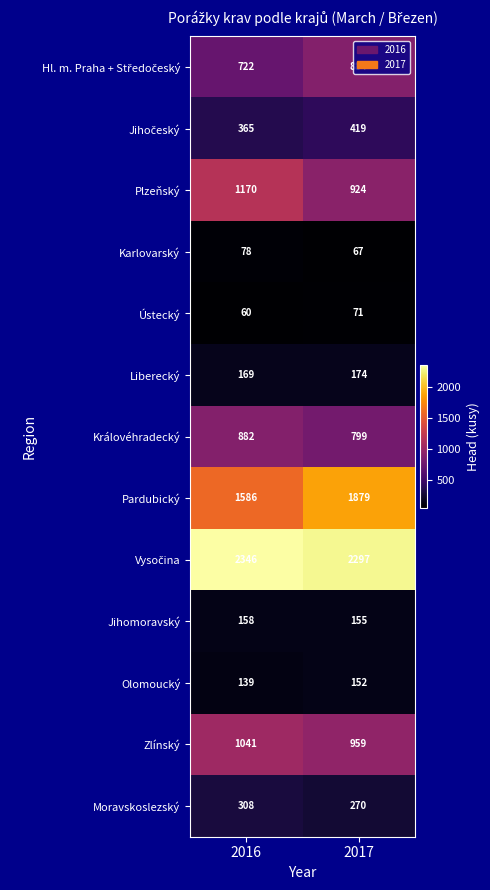

True or false: Karlovarský has a value of 53 at 2016.

False